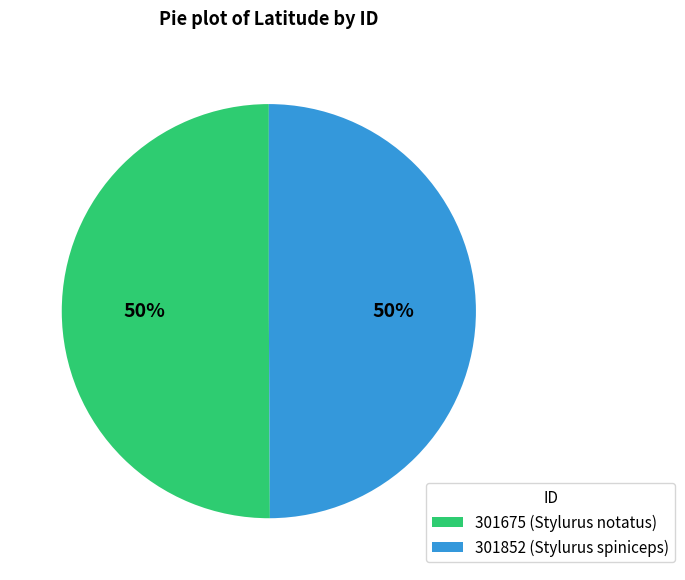

To the nearest percent, what percentage of the pie is 301675 (Stylurus notatus)?

50%